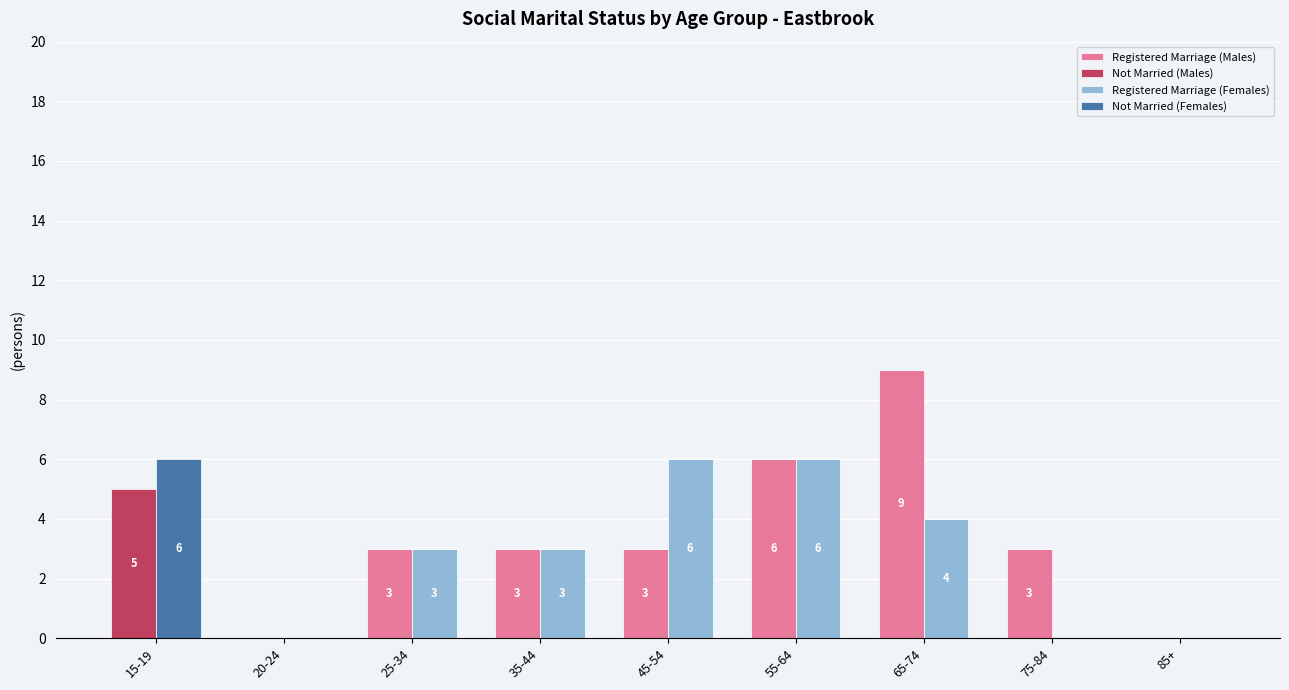

Reading right to left, transcribe all the data shown in this chart.

Registered Marriage (Males): 0	3	9	6	3	3	3	0	0
Not Married (Males): 0	0	0	0	0	0	0	0	5
Registered Marriage (Females): 0	0	4	6	6	3	3	0	0
Not Married (Females): 0	0	0	0	0	0	0	0	6